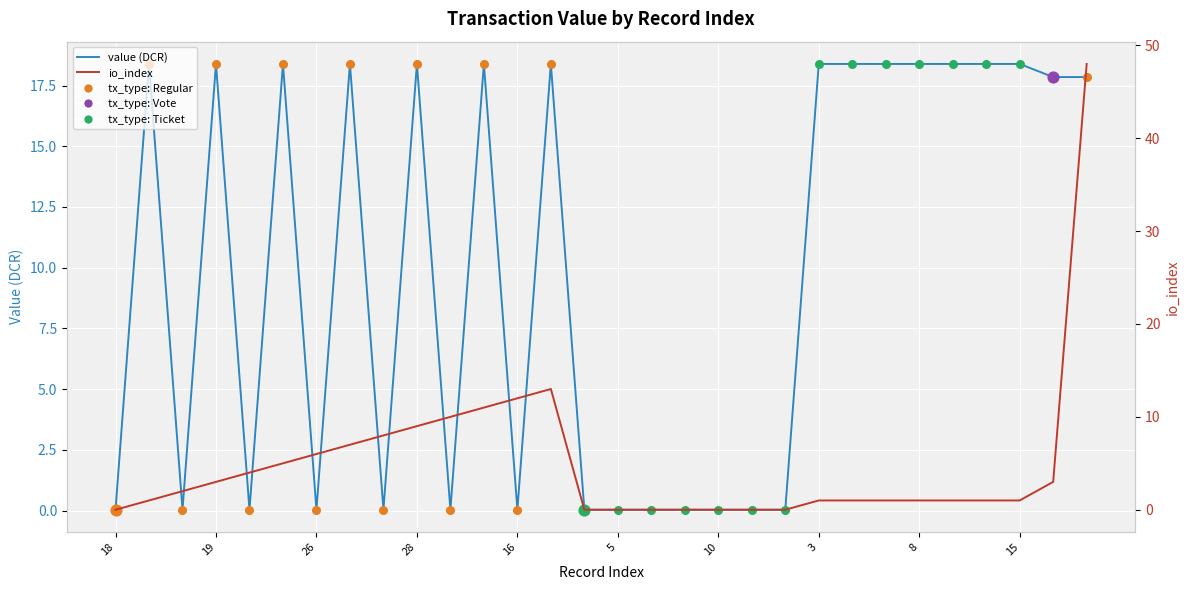

Which series contains the lowest Y value?

io_index